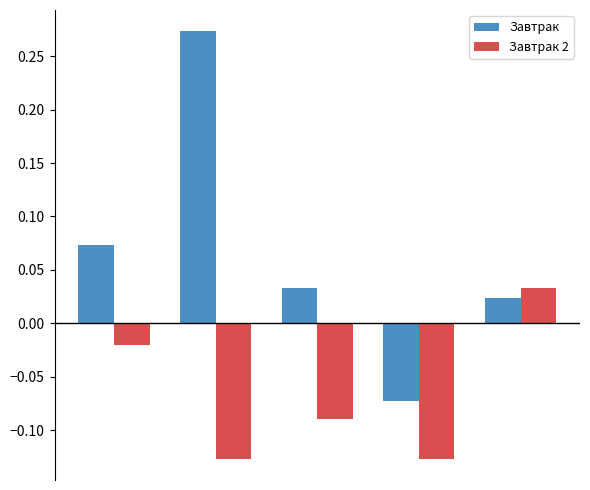

Which series has the largest range (max minus min)?

Завтрак